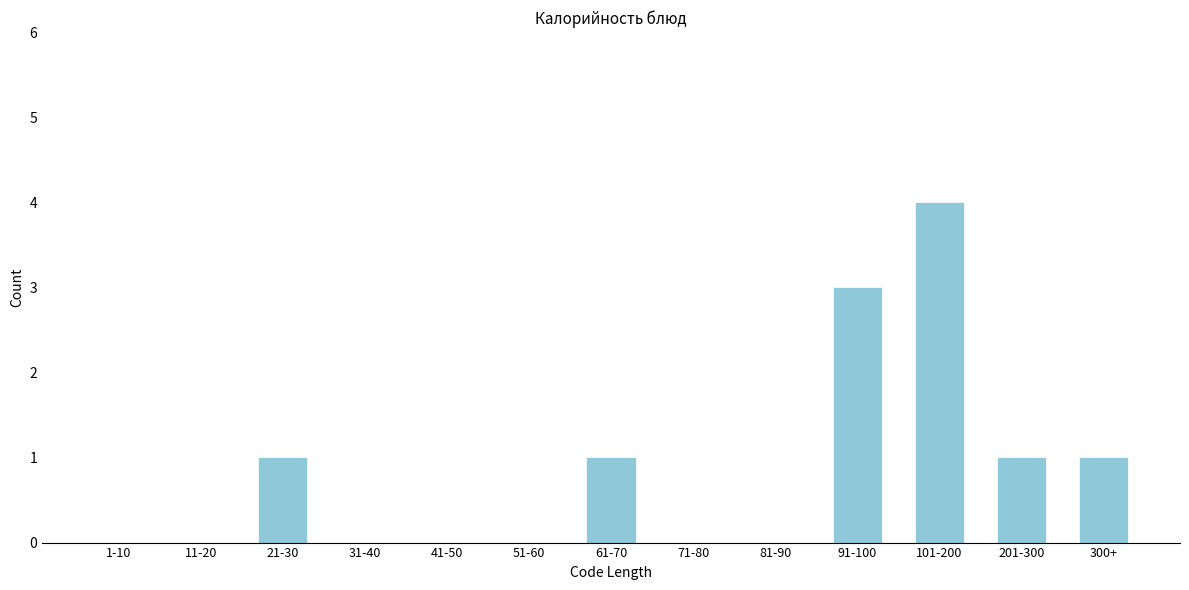

Reading right to left, list all the values displayed in this chart.

300+=1	201-300=1	101-200=4	91-100=3	81-90=0	71-80=0	61-70=1	51-60=0	41-50=0	31-40=0	21-30=1	11-20=0	1-10=0